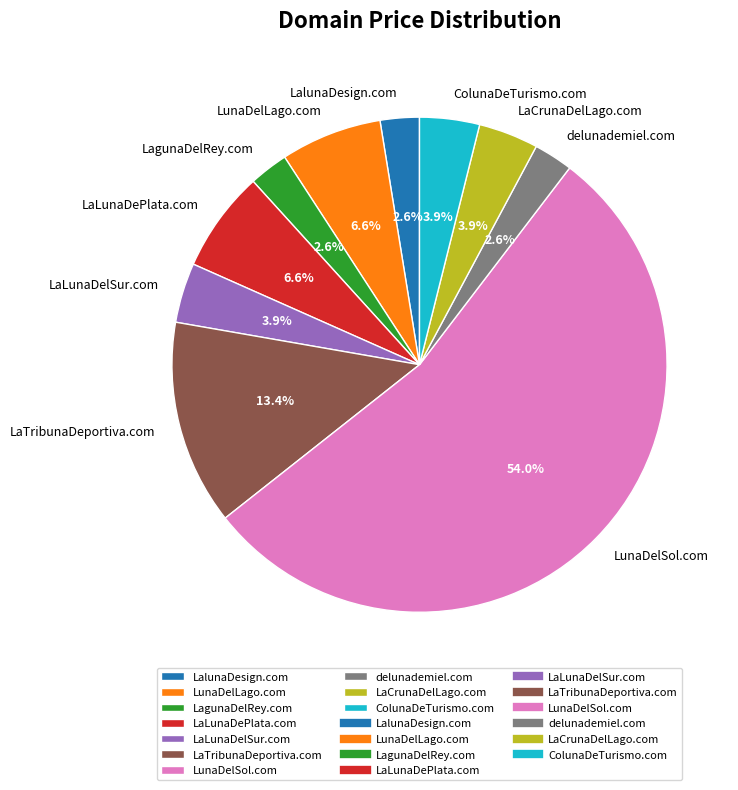

To the nearest percent, what portion does LaTribunaDeportiva.com represent?

13%